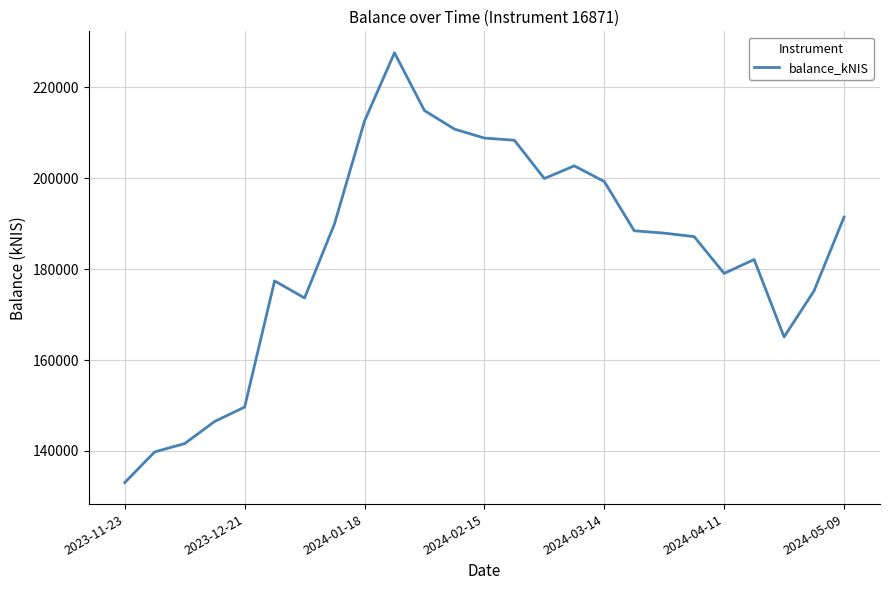

What is the difference between the maximum and minimum values?

94590.2